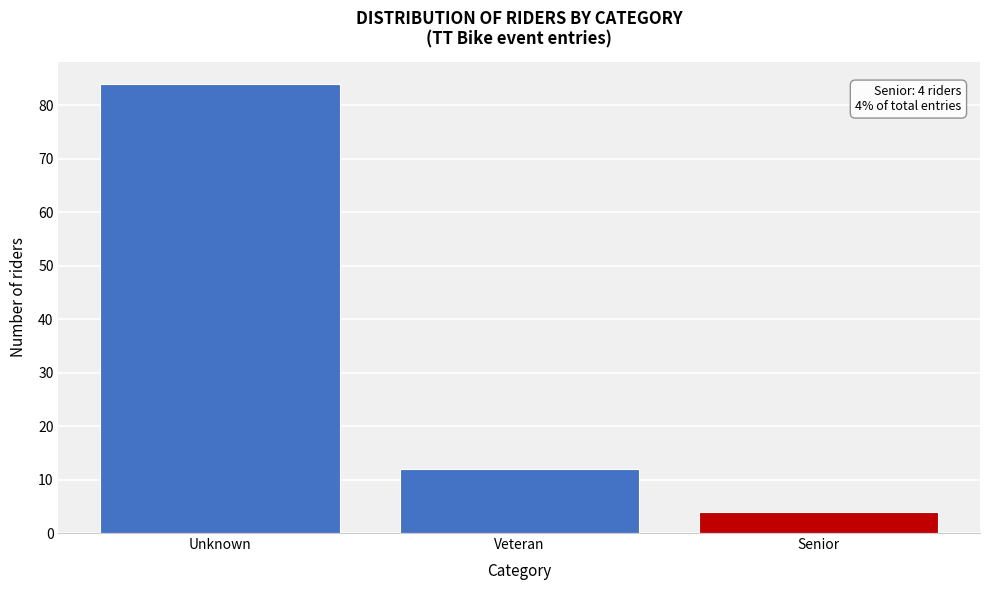

Reading right to left, what are all the values shown in this chart?

4	12	84